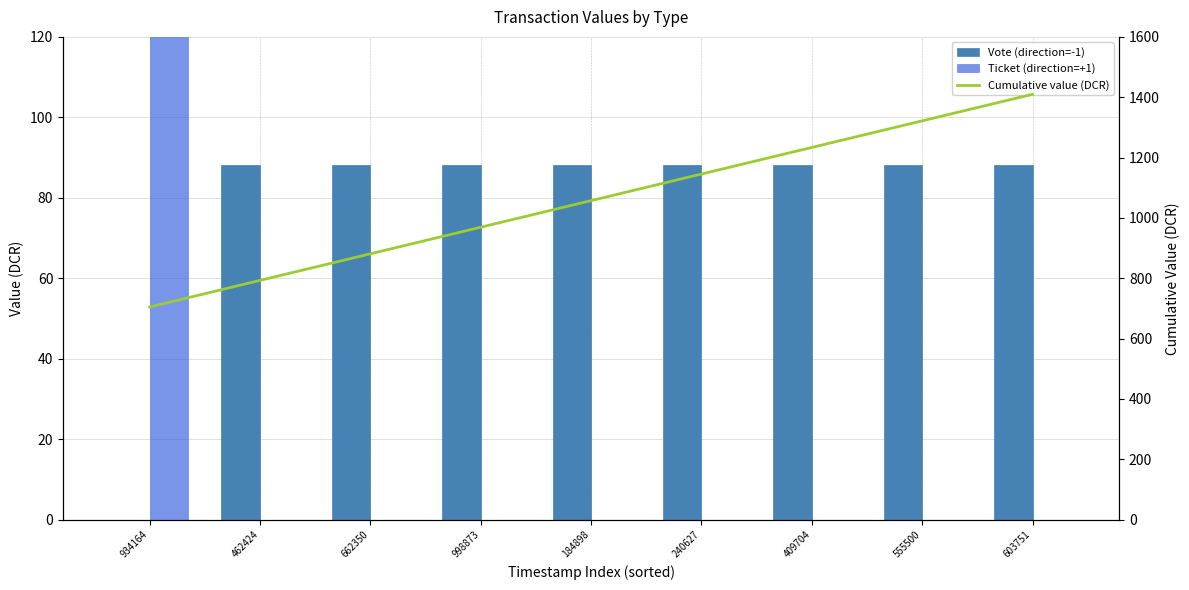

What is the sum of all Cumulative value (DCR) values?

9516.5